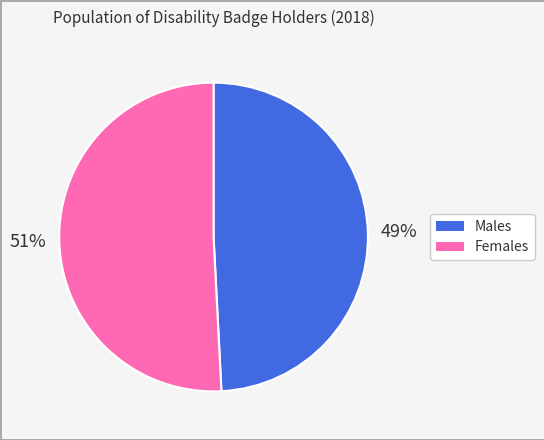

What is the largest slice in the pie chart?

Females